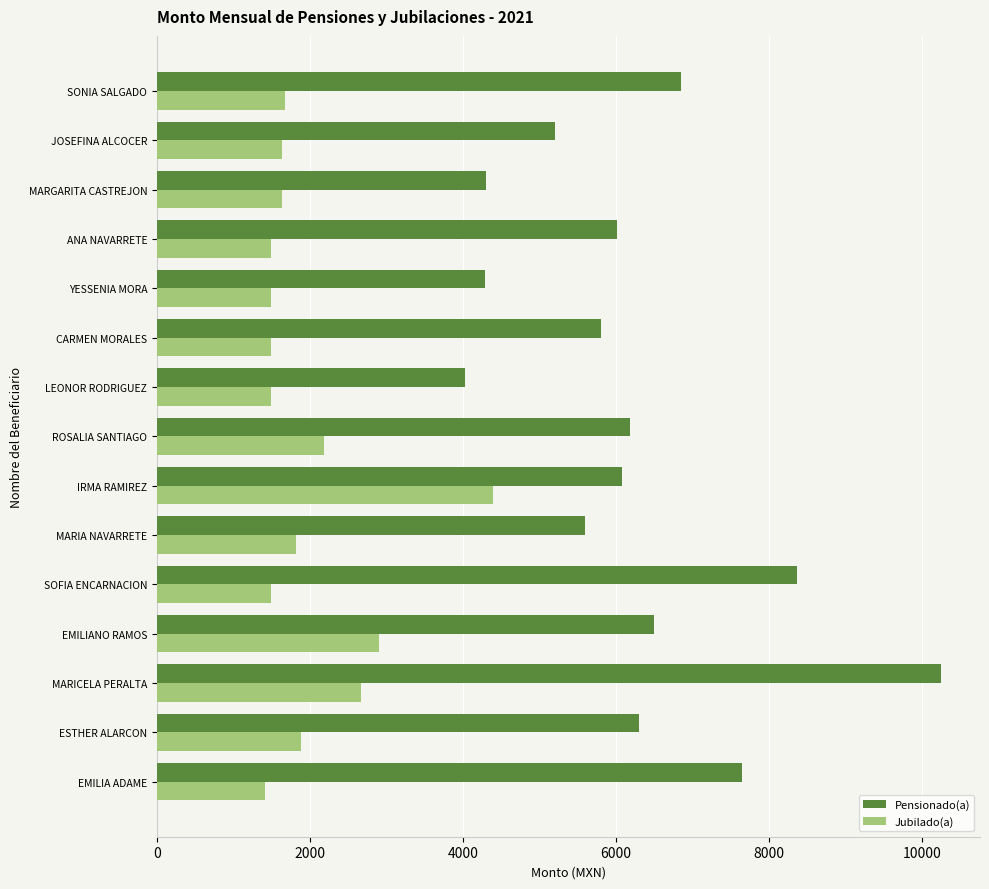

Which series changed the most between MARIA NAVARRETE and MARGARITA CASTREJON?

Pensionado(a)